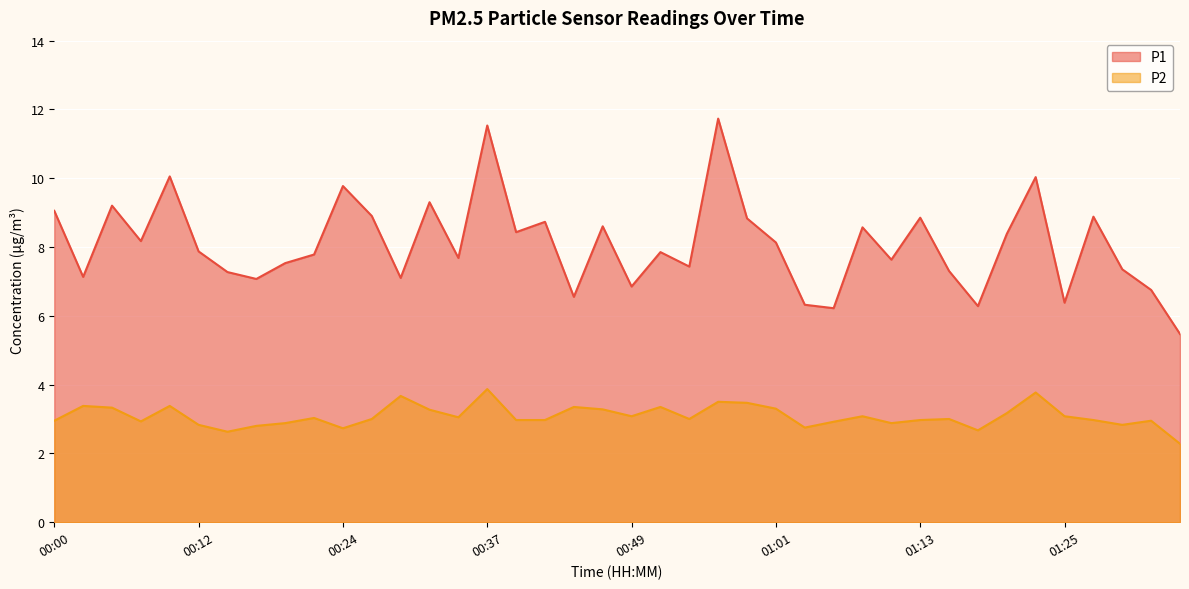

How many data points in P1 are less than 7?

8